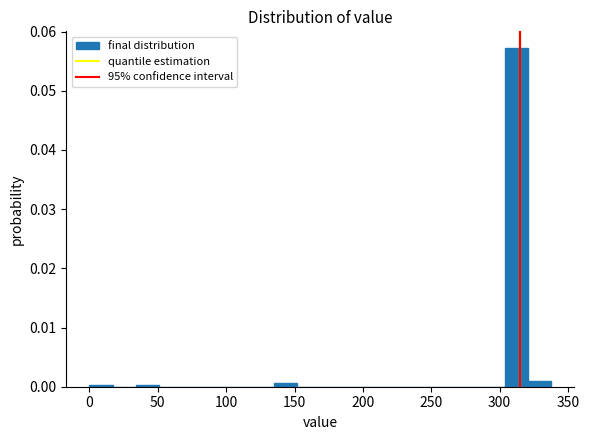

Read against the x-axis, roughly where is the centre of the tallest bar?

310